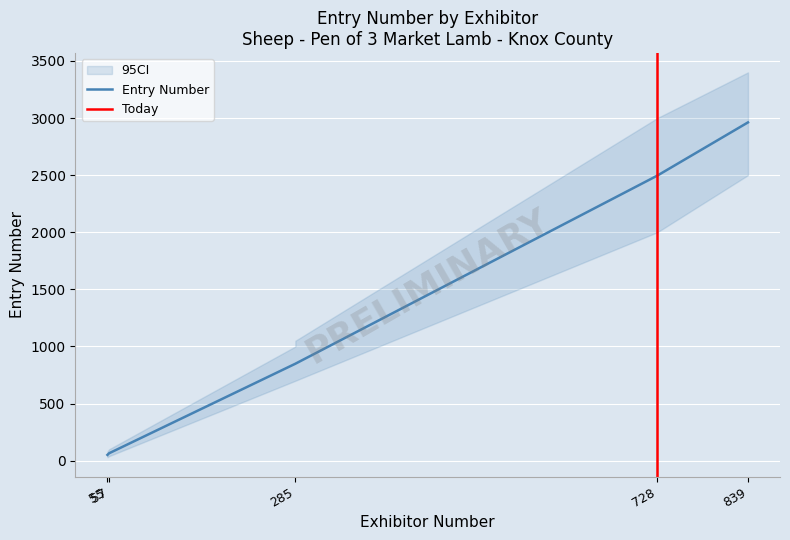

Rank the categories by value from highest to lowest.

839, 839, 728, 285, 285, 57, 55